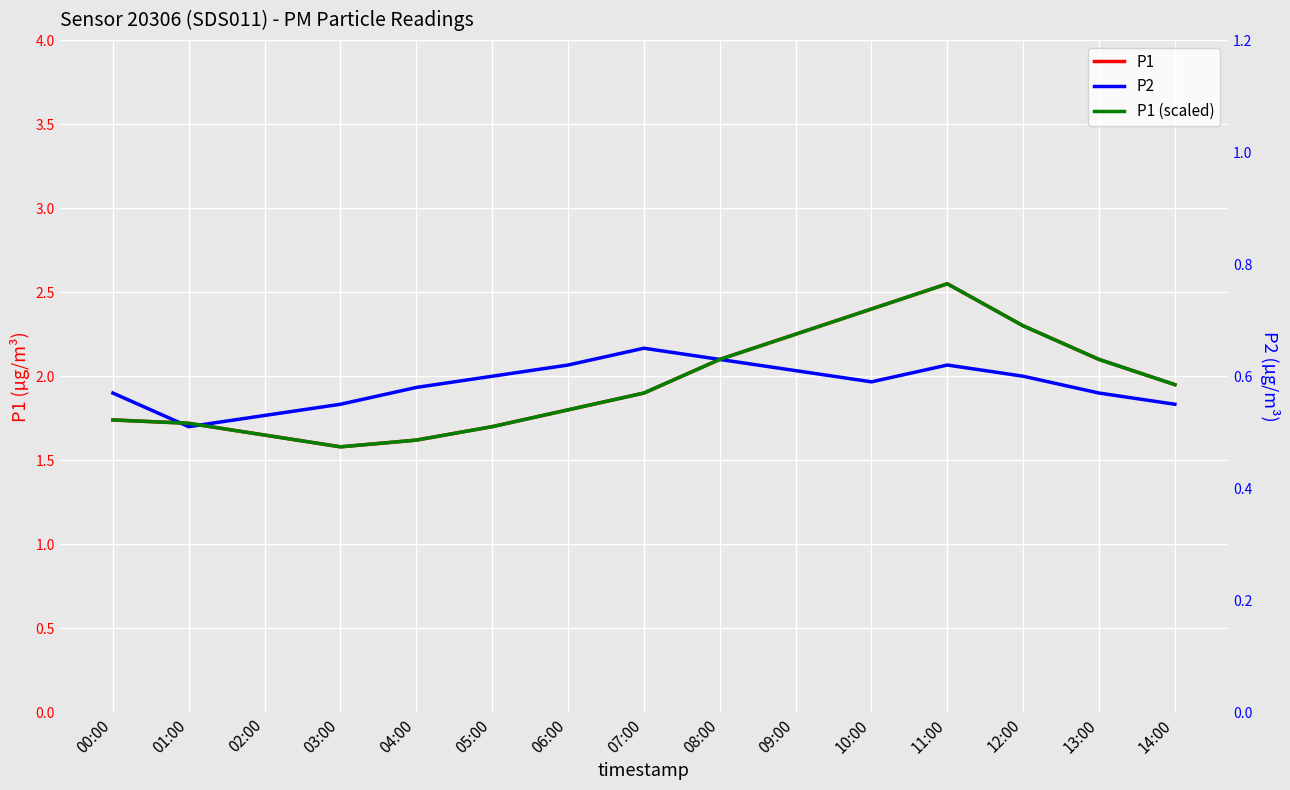

Which series has the widest spread of values?

P1